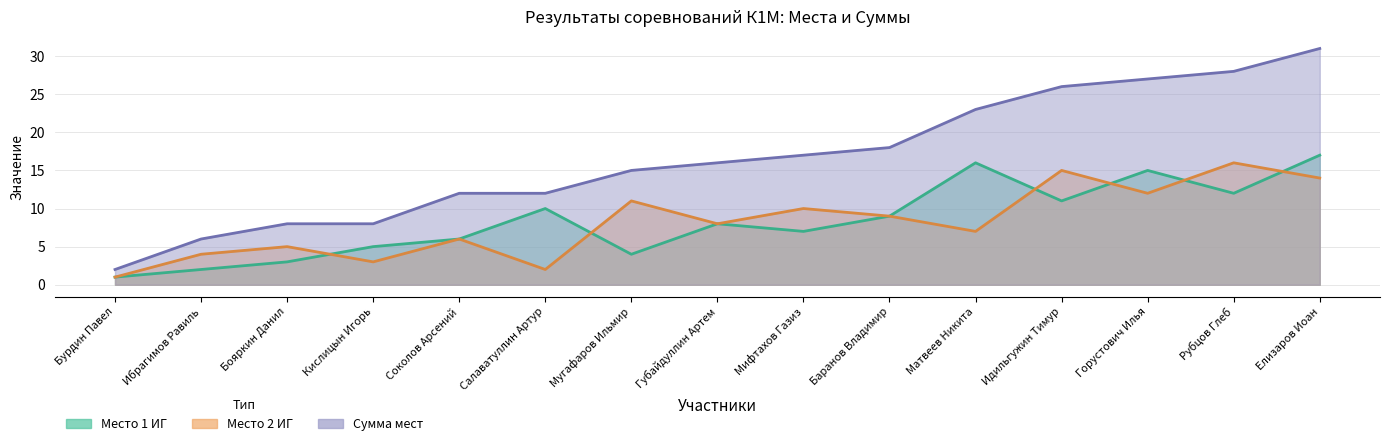

True or false: Место 1 ИГ and Сумма мест intersect in this chart.

False